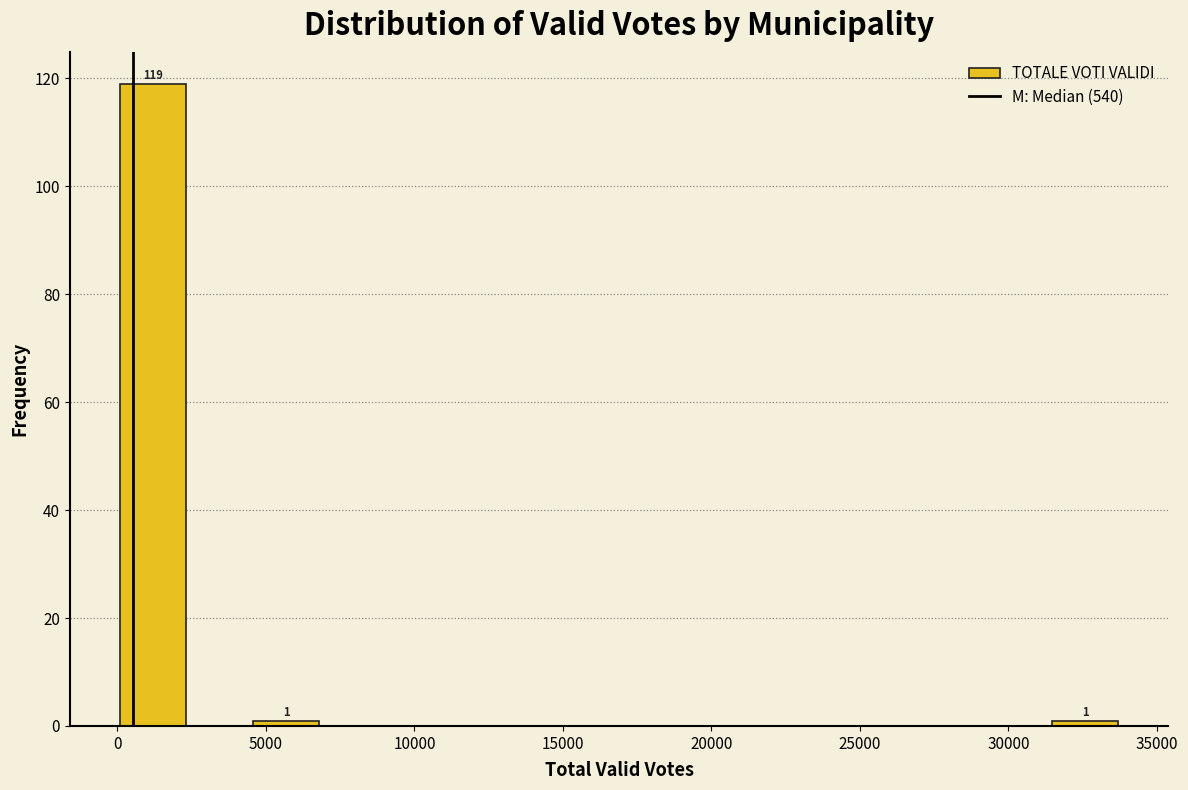

Over which range of the x-axis is the bar tallest?

0 to 2500